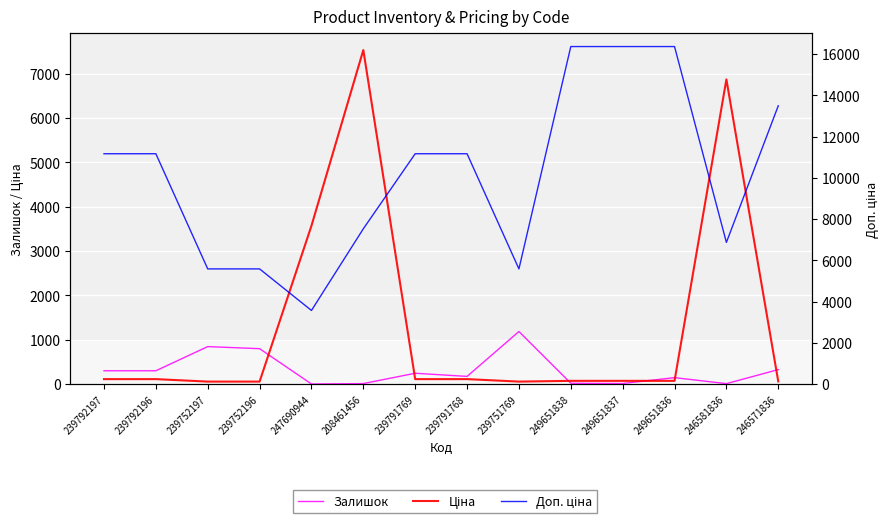

What are all the series names shown in the legend?

Залишок, Ціна, Доп. ціна